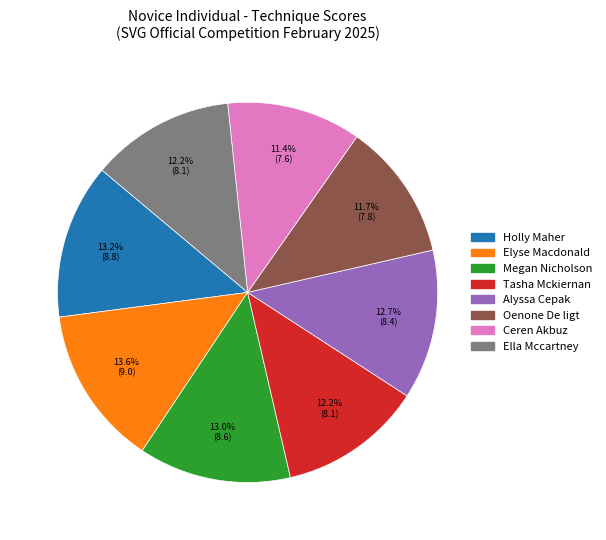

Combined, what portion of the pie is Ceren Akbuz and Tasha Mckiernan?

23.6%